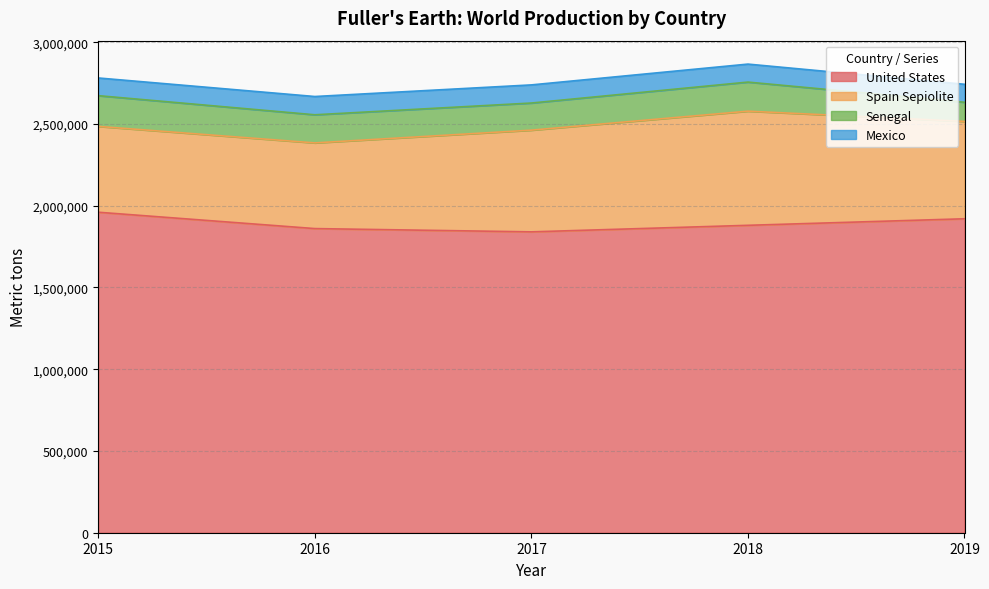

What is the difference between the second highest and second lowest values in the Mexico series?

860